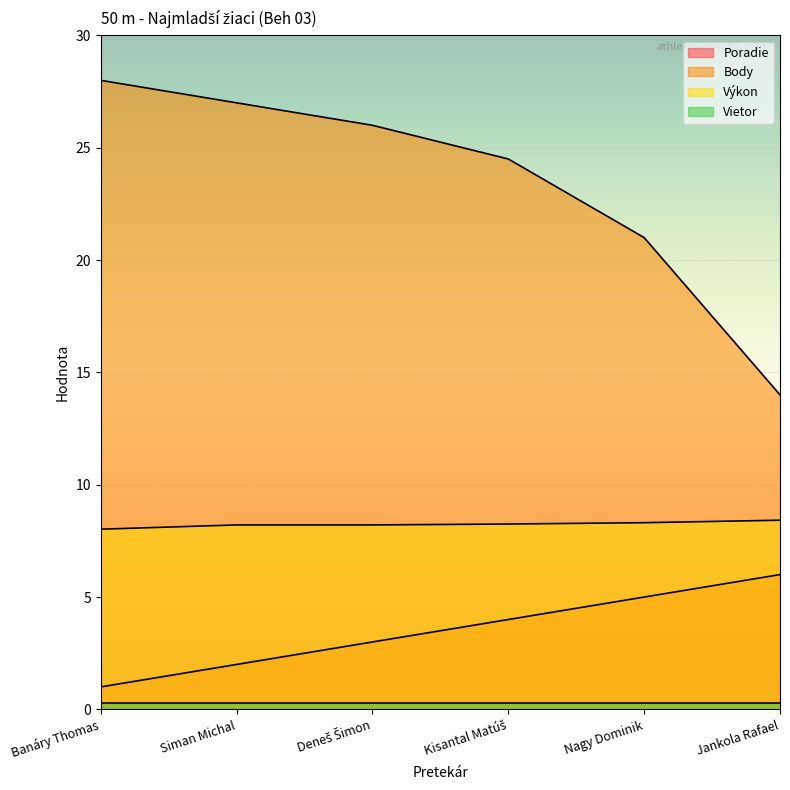

Rank the categories by Body value from highest to lowest.

Banáry Thomas, Siman Michal, Deneš Šimon, Kisantal Matúš, Nagy Dominik, Jankola Rafael